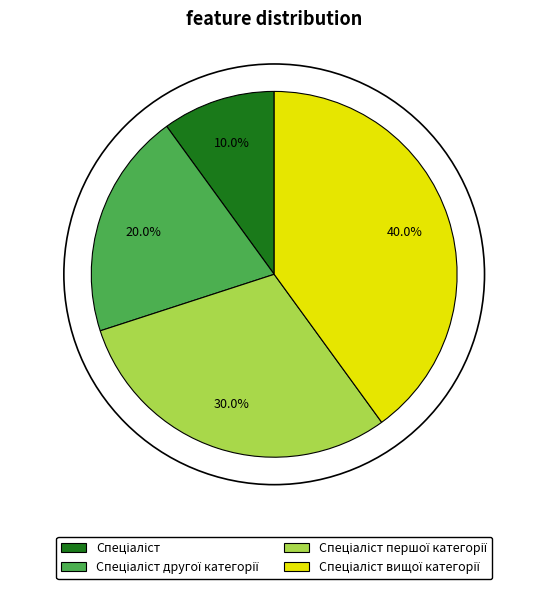

Is there a majority slice in this chart?

No